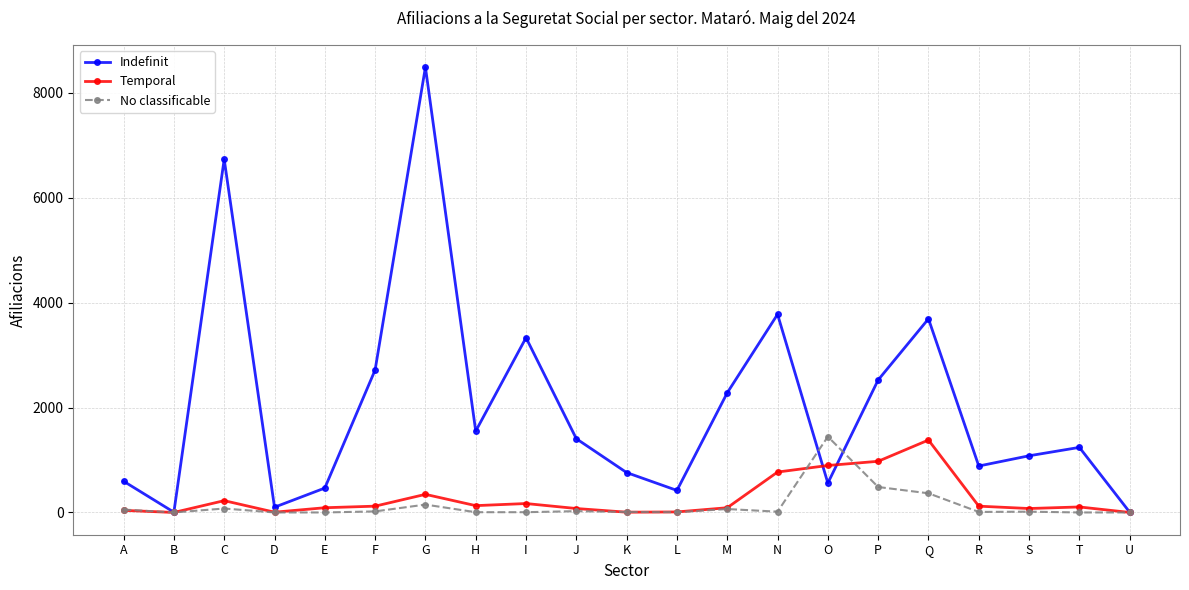

Is it true that No classificable equals 55 at A?

True